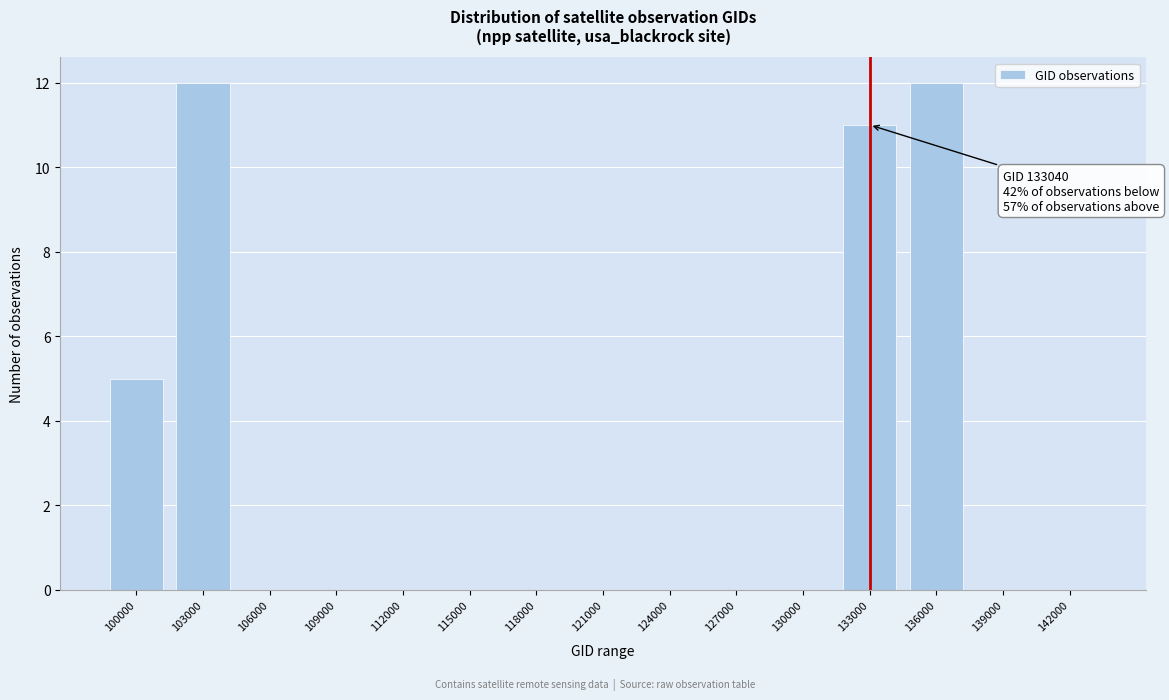

Reading right to left, transcribe all the data shown in this chart.

142000=0	139000=0	136000=12	133000=11	130000=0	127000=0	124000=0	121000=0	118000=0	115000=0	112000=0	109000=0	106000=0	103000=12	100000=5